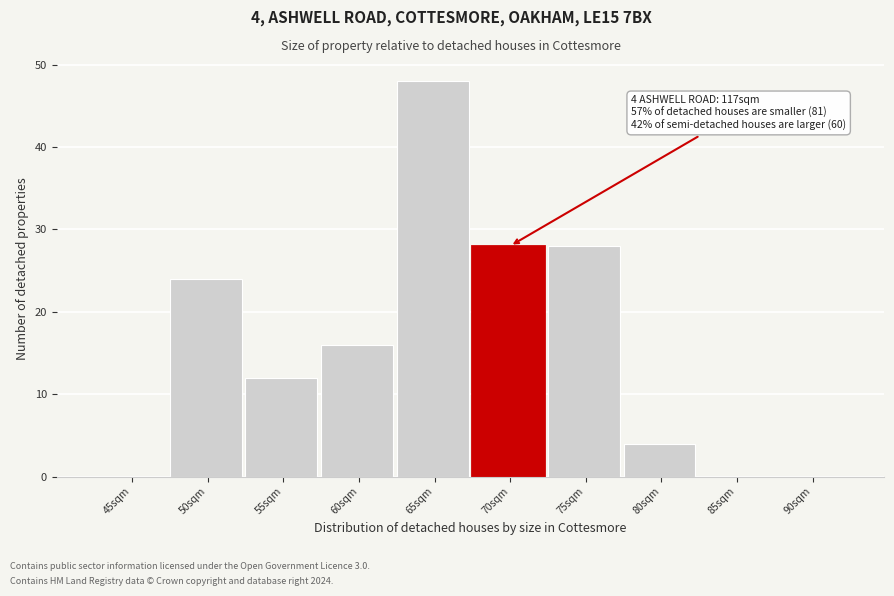

Reading left to right, what are all the values shown in this chart?

45sqm=0	50sqm=24	55sqm=12	60sqm=16	65sqm=48	70sqm=28	75sqm=28	80sqm=4	85sqm=0	90sqm=0